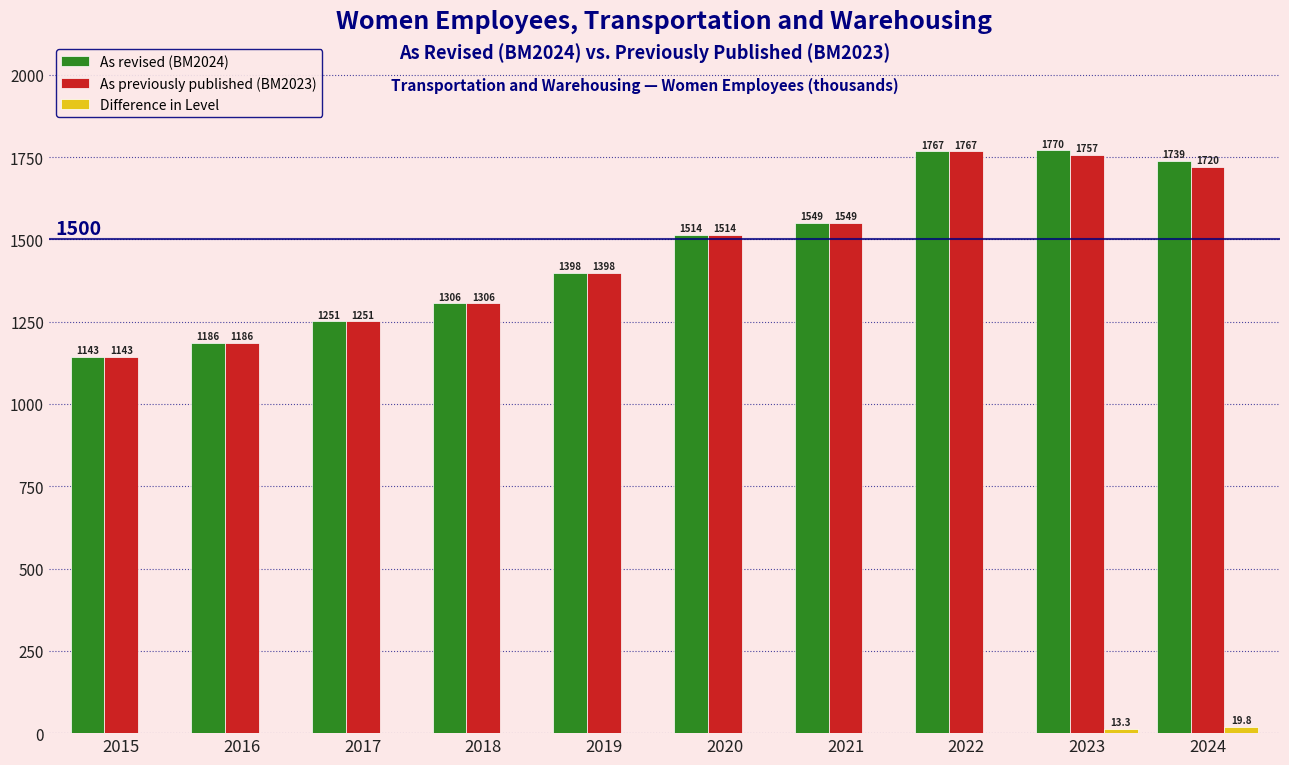

How many distinct data groups are displayed?

3